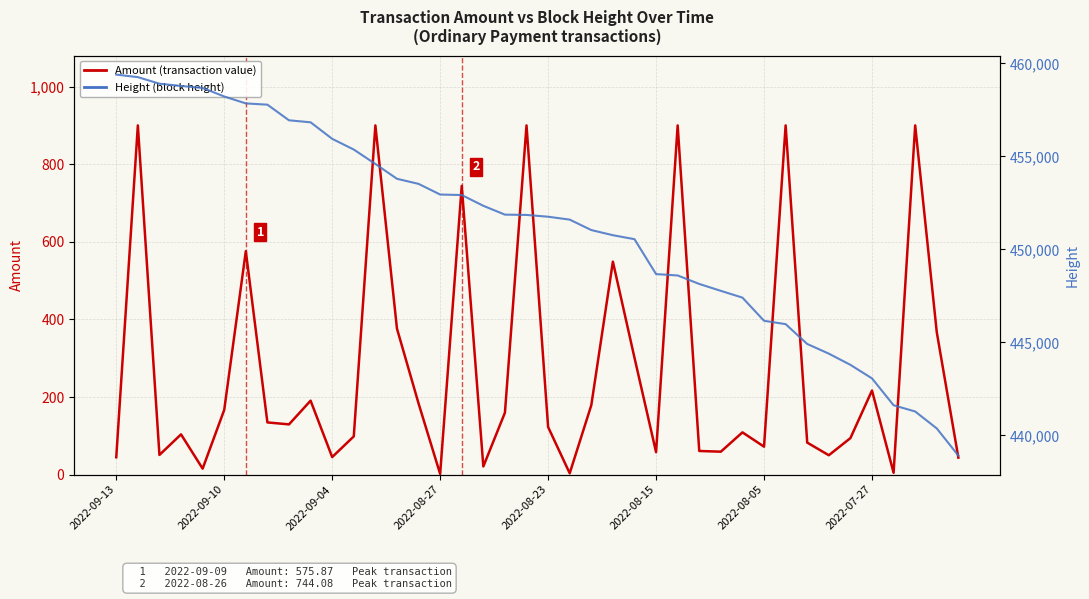

The Height (block height) series shows 444918.0 at 32. True or false?

True